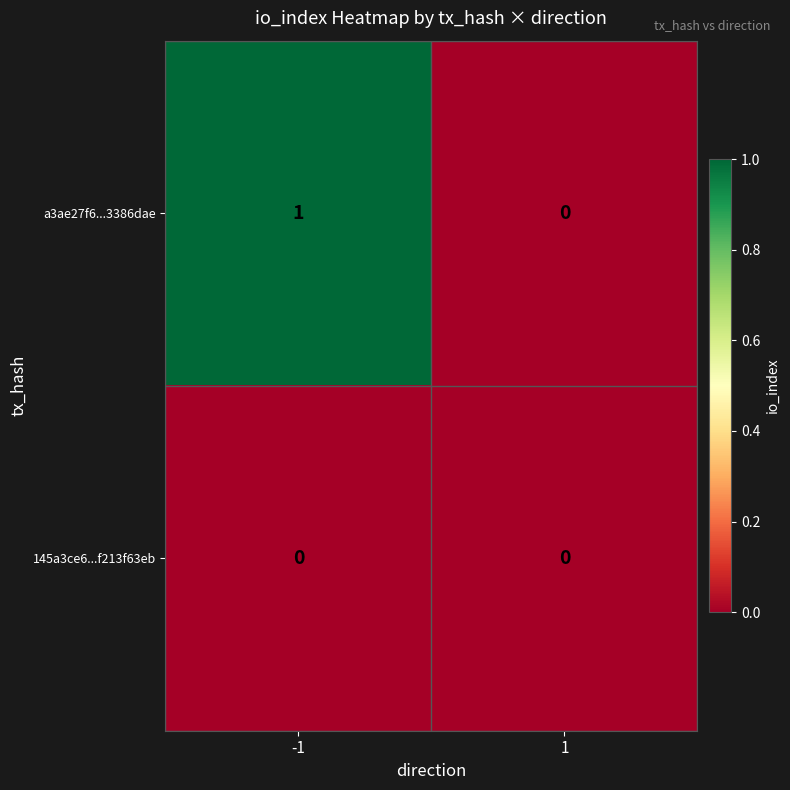

Which category has the highest value across all series?

-1